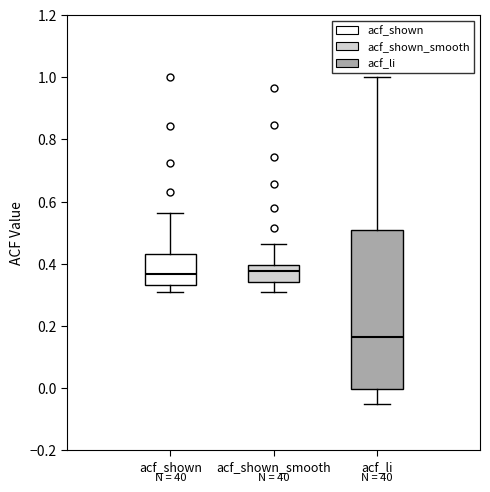

Comparing the boxes themselves (not the whiskers), which one is the tallest?

acf_li